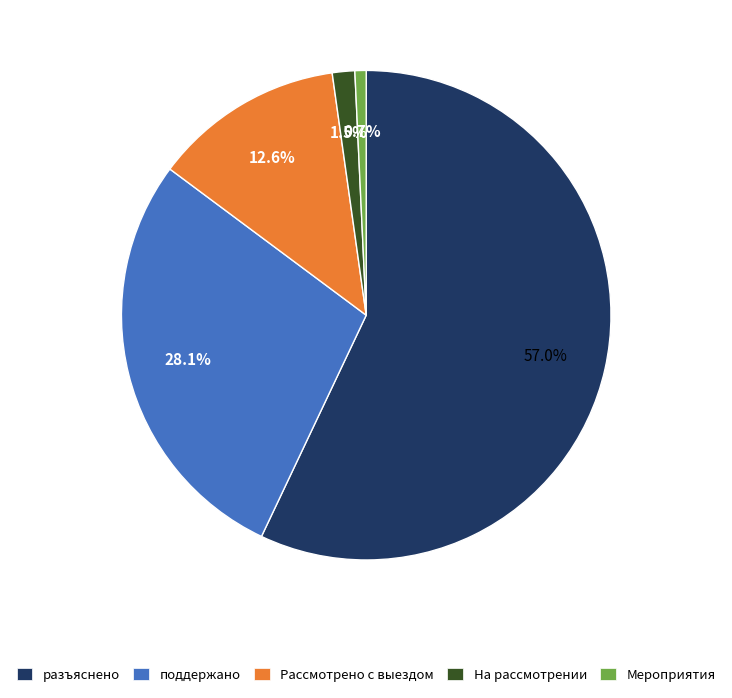

Combined, do На рассмотрении and Рассмотрено с выездом account for over 50%?

No